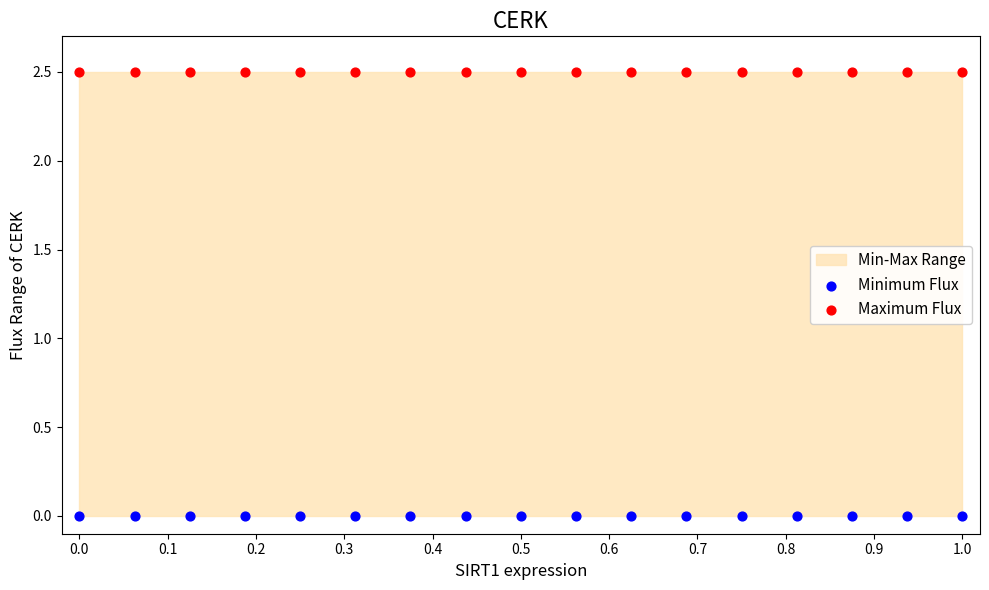

Which series contains the highest Y value?

Maximum Flux